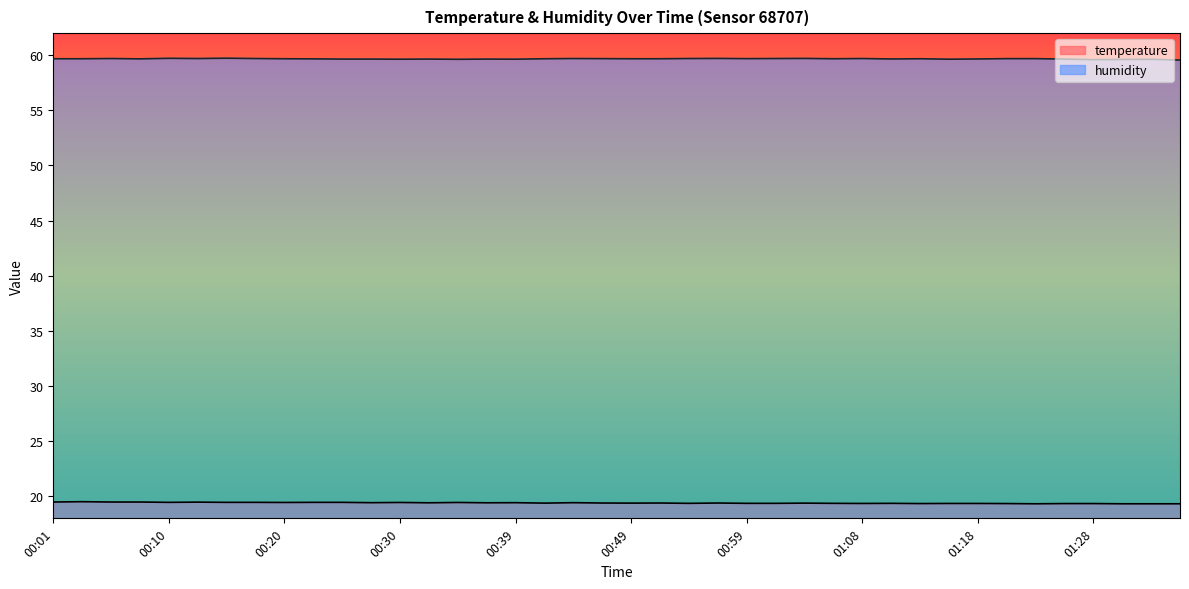

True or false: temperature and humidity cross at least once.

False